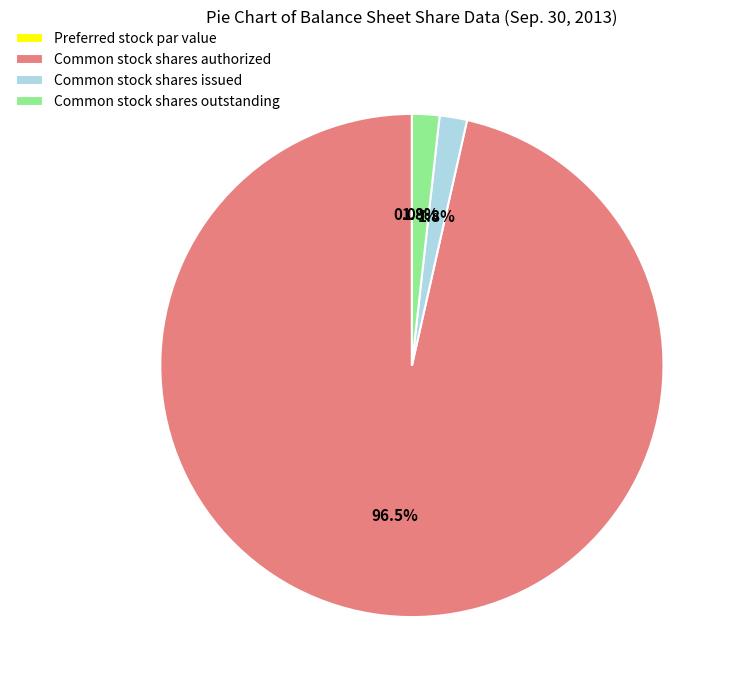

To the nearest percent, what percentage of the pie is Common stock shares issued?

2%